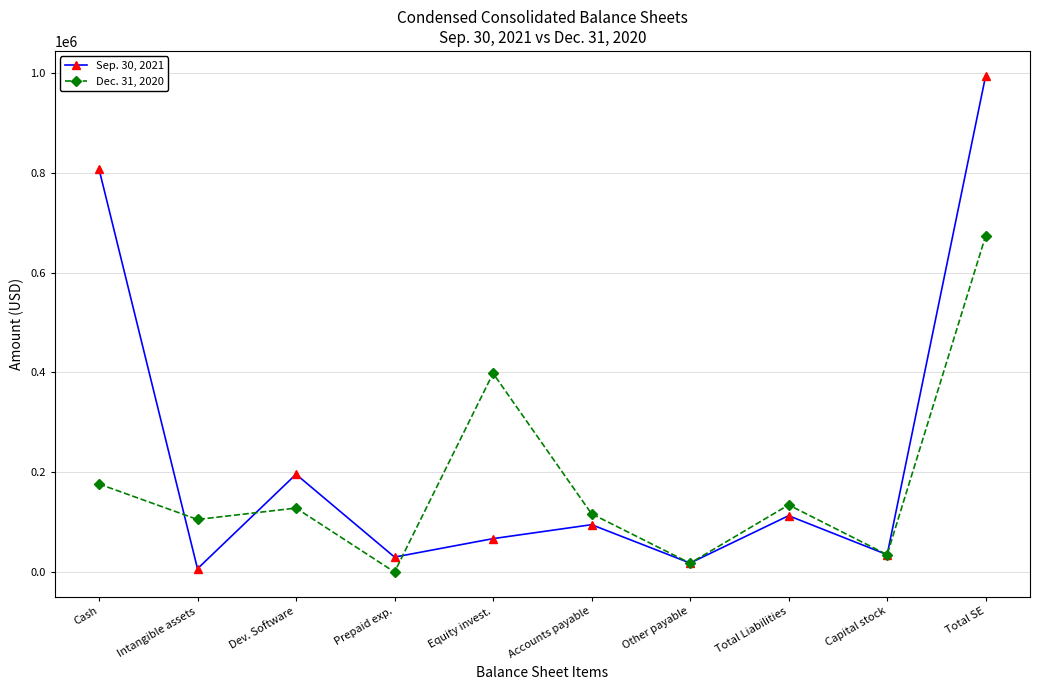

True or false: Dec. 31, 2020 has a value of 34838 at Capital stock.

True